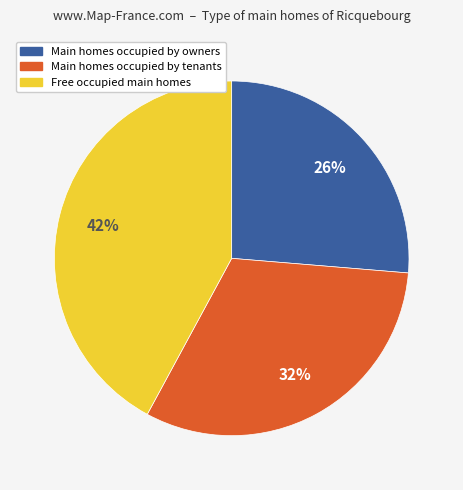

Which category has the smallest portion of the pie?

Main homes occupied by owners